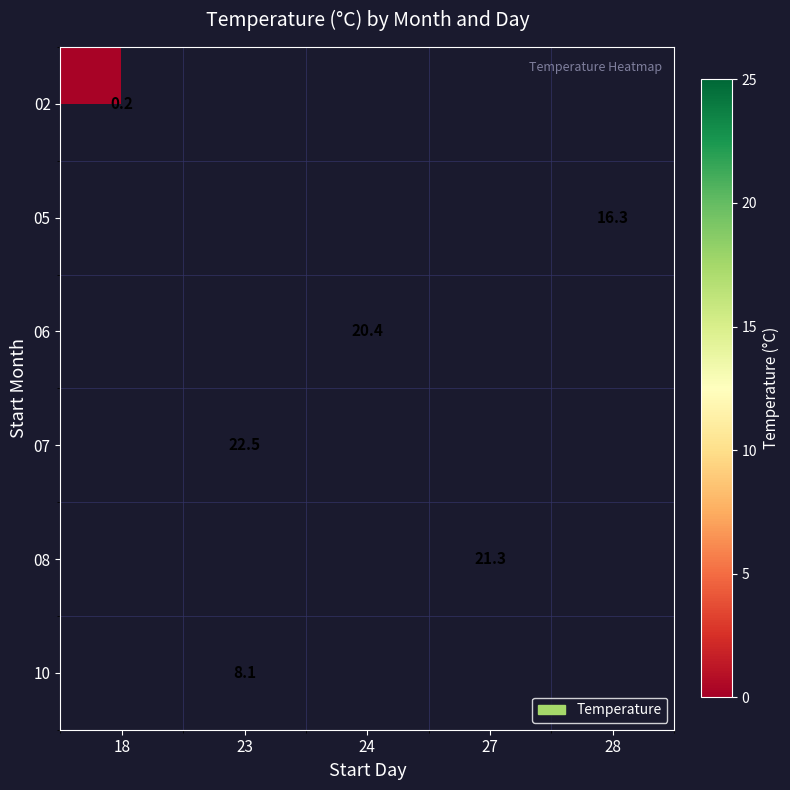

True or false: 05 has a value of 16.3 at 28.

True